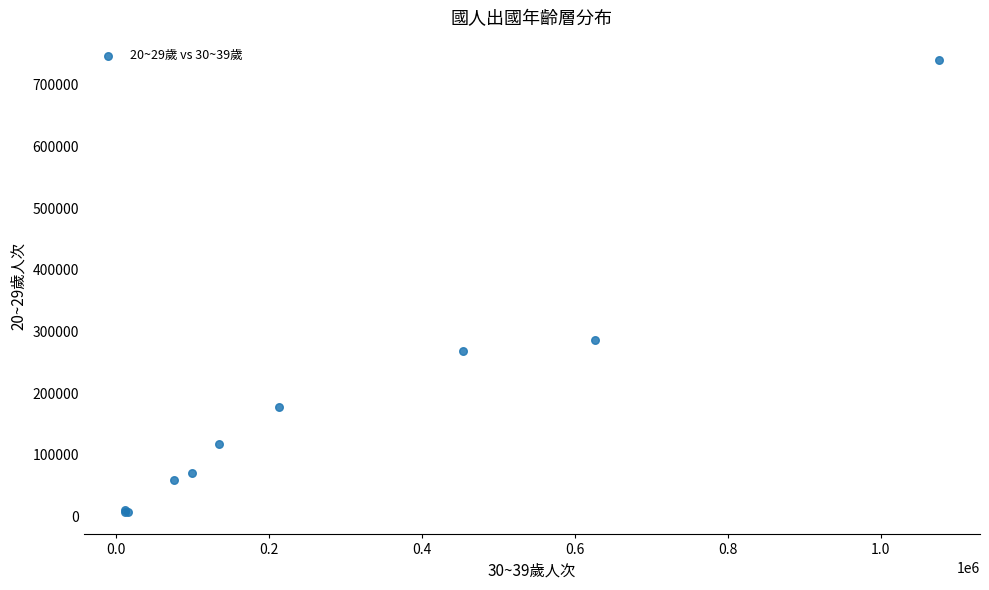

What Y value in the scatter plot is closest to 373486?

286039